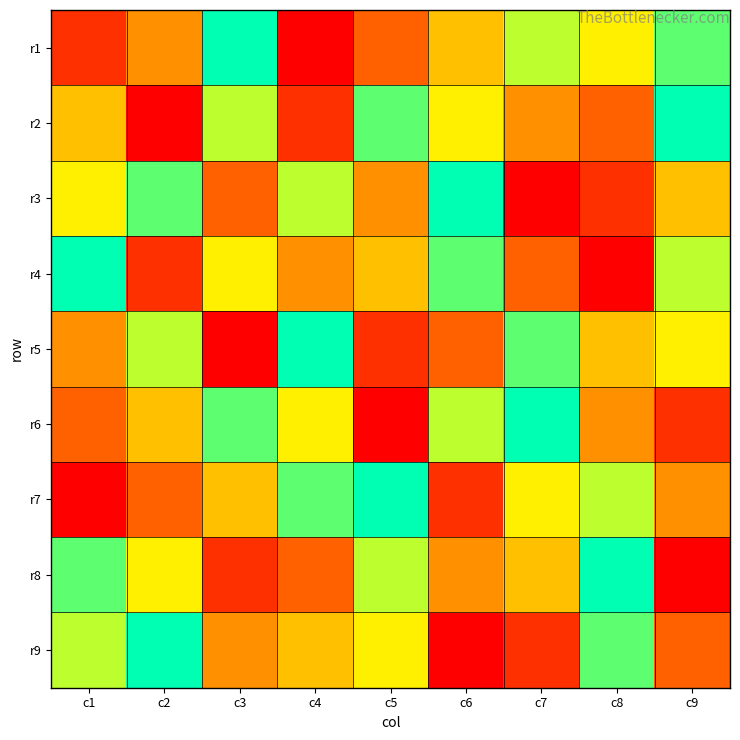

At how many categories does at least one series exceed 1?

9